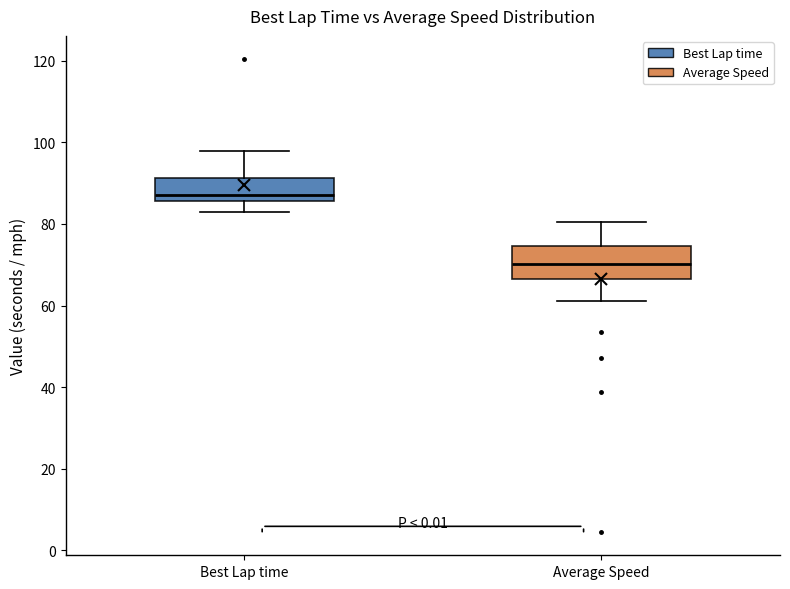

Comparing the boxes themselves (not the whiskers), which one is the tallest?

Average Speed